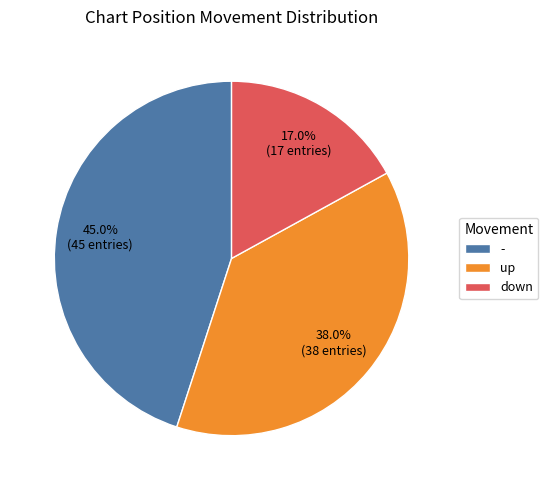

Which category has the biggest portion of the pie?

-